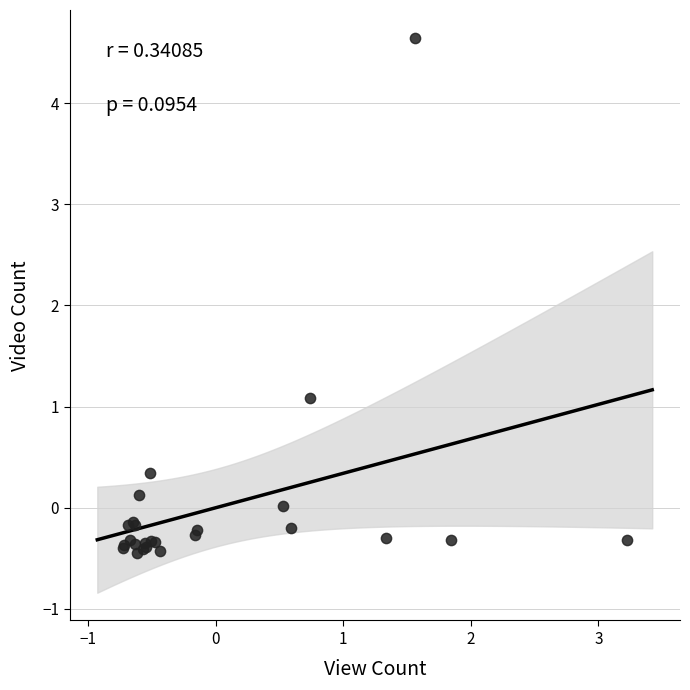

What Y value in the scatter plot is closest to 2?

1.1